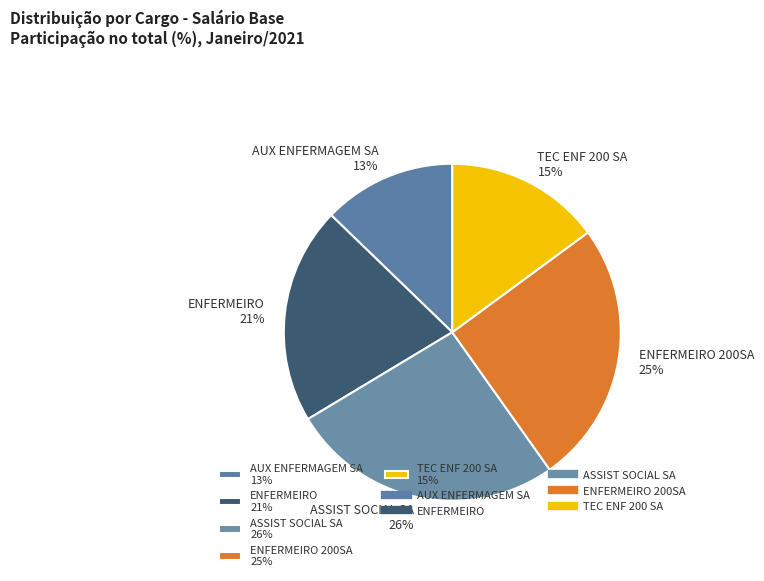

To the nearest percent, what is the combined percentage of ASSIST SOCIAL SA 26% and TEC ENF 200 SA 15%?

41%